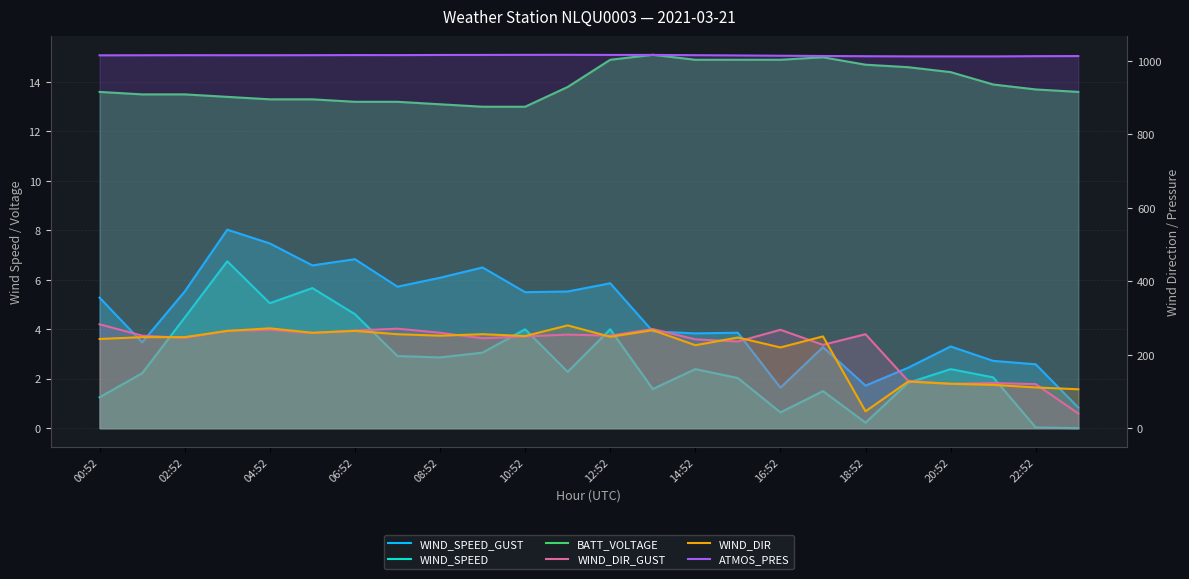

What is the sum of the BATT_VOLTAGE values at 08:52 and 19?

27.9